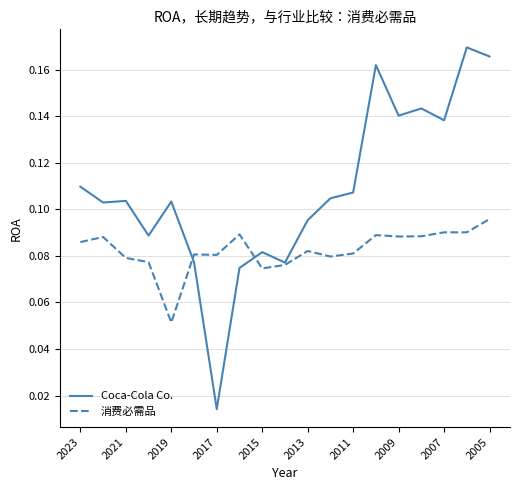

Which series has the largest total across all categories?

Coca-Cola Co.